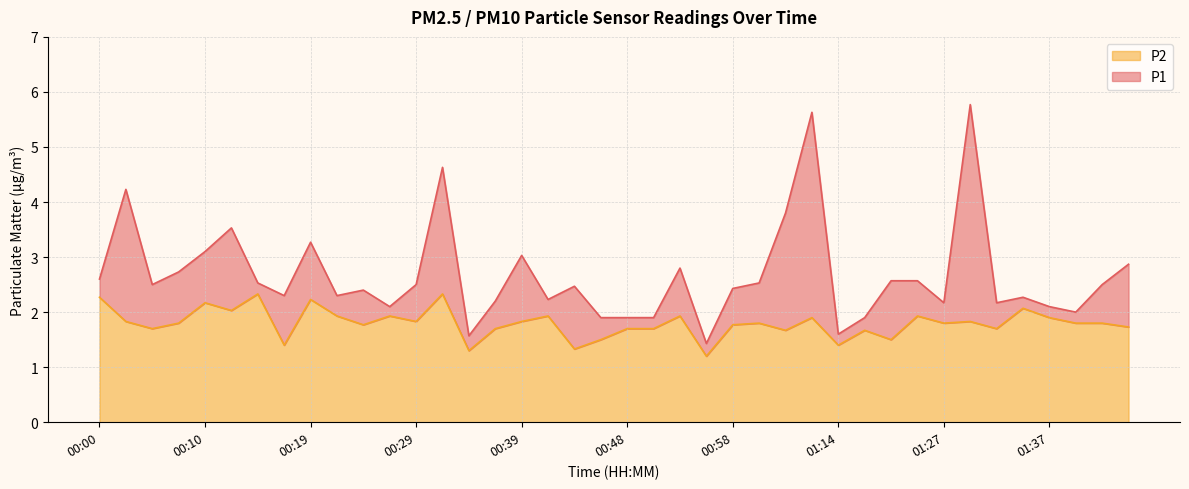

What is the difference between the maximum and minimum values in the P2 series?

1.1